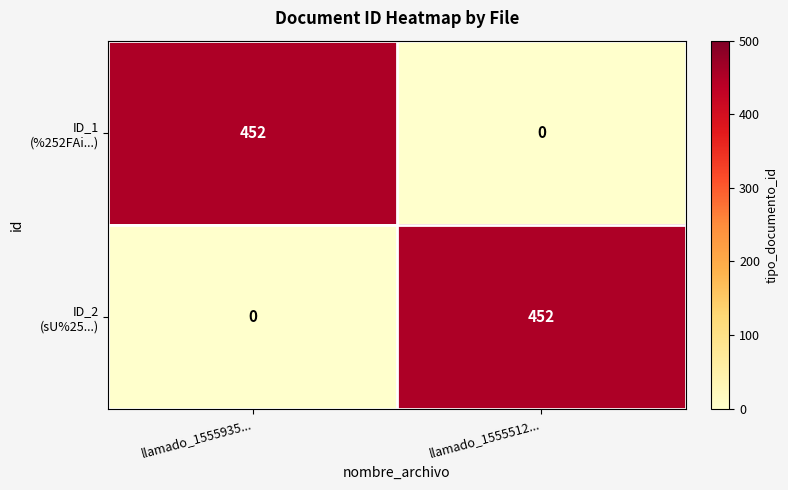

What is the maximum value shown in the chart?

452